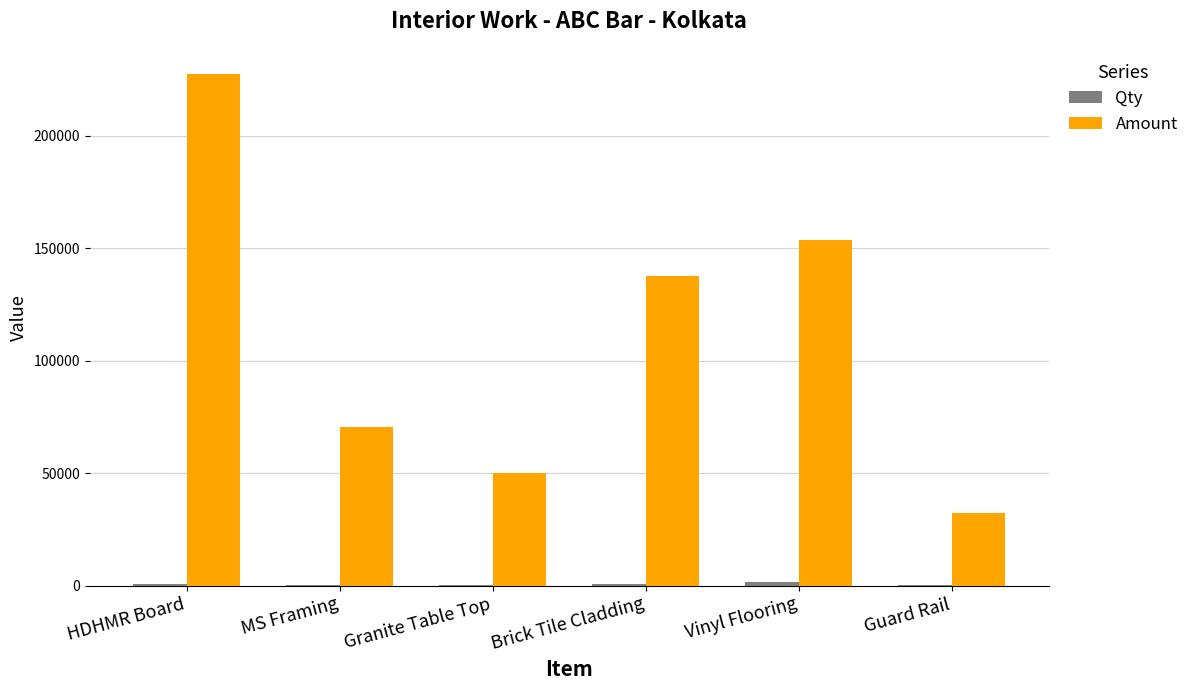

Are the bars grouped side by side (vs. stacked)?

Yes